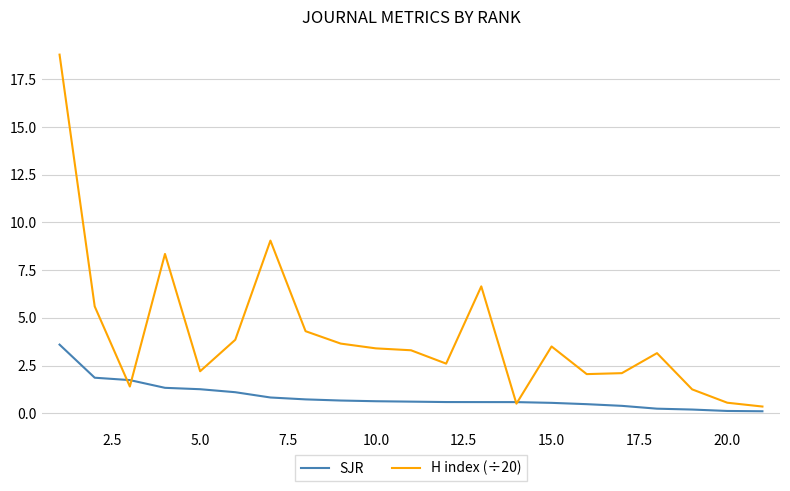

What is the highest value of the H index (÷20) series?

18.8